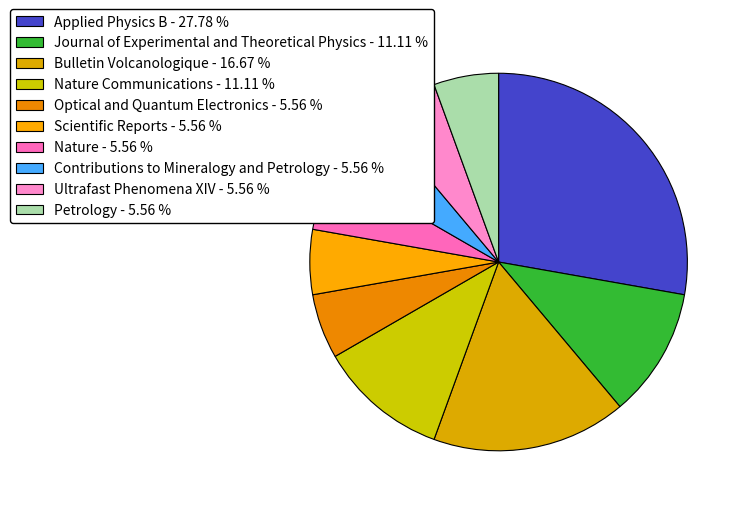

How many slices are in this pie chart?

10